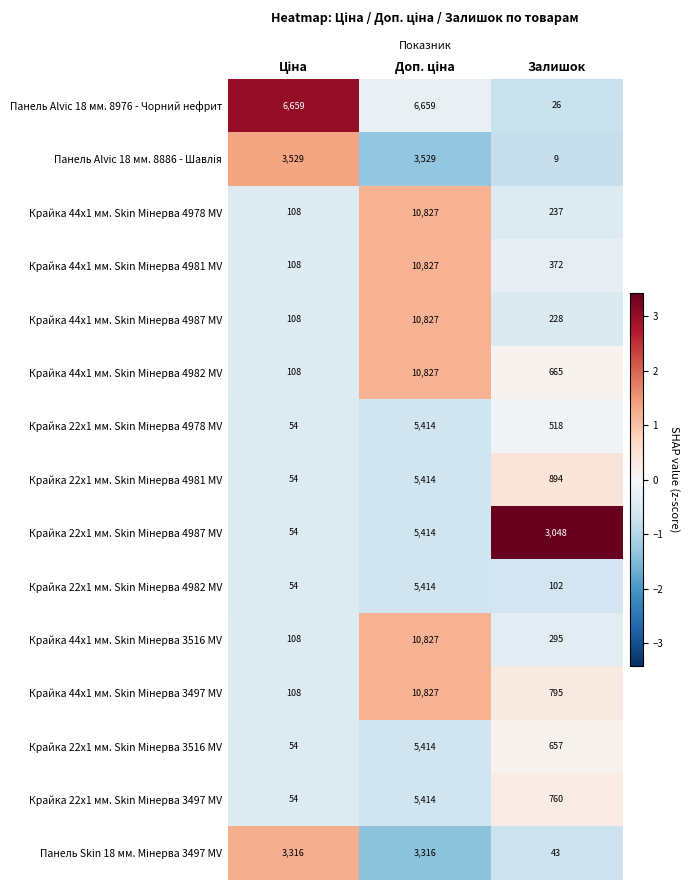

Which series has the largest total across all categories?

Панель Alvic 18 мм. 8976 - Чорний нефрит